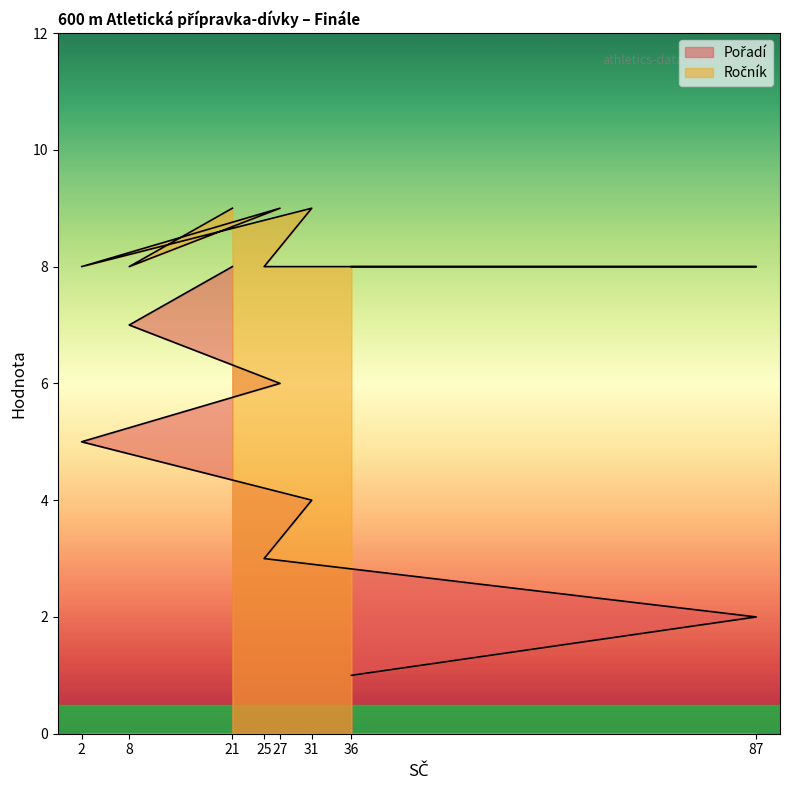

At how many categories does at least one series exceed 1?

8